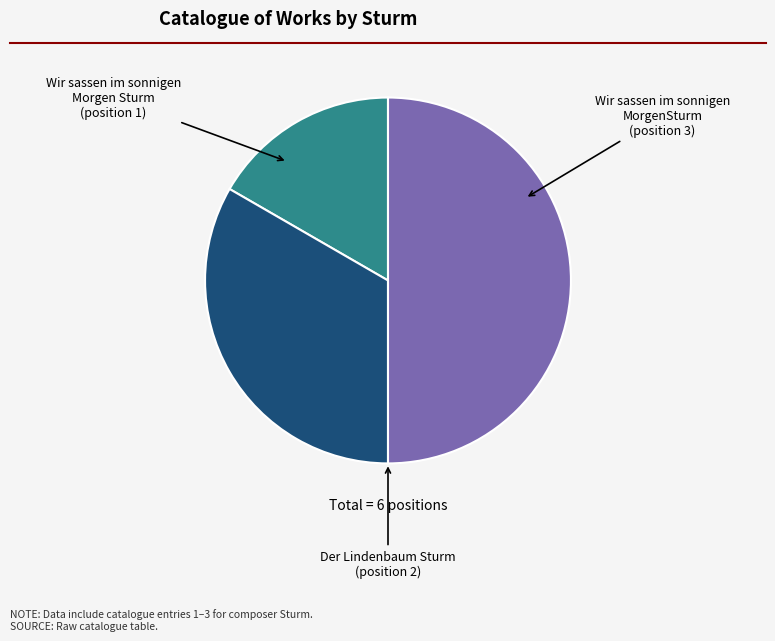

Is Wir sassen im sonnigen Morgen Sturm the majority of the pie?

No